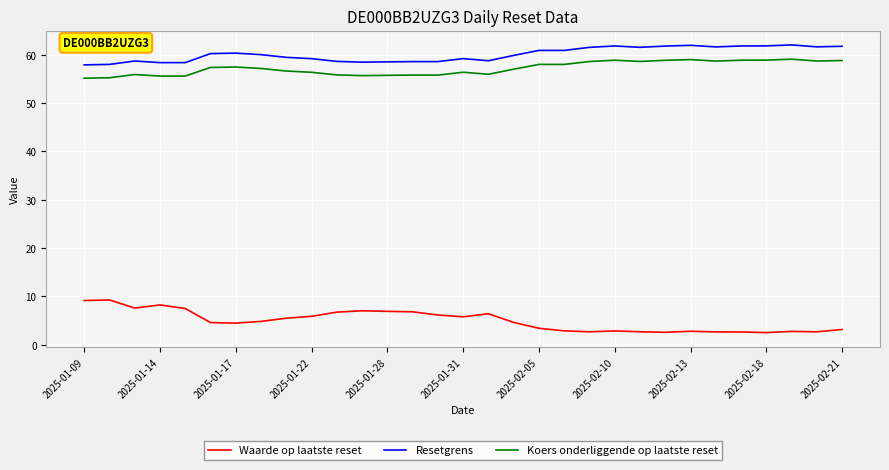

List the series in order of their peak value, lowest first.

Waarde op laatste reset, Koers onderliggende op laatste reset, Resetgrens